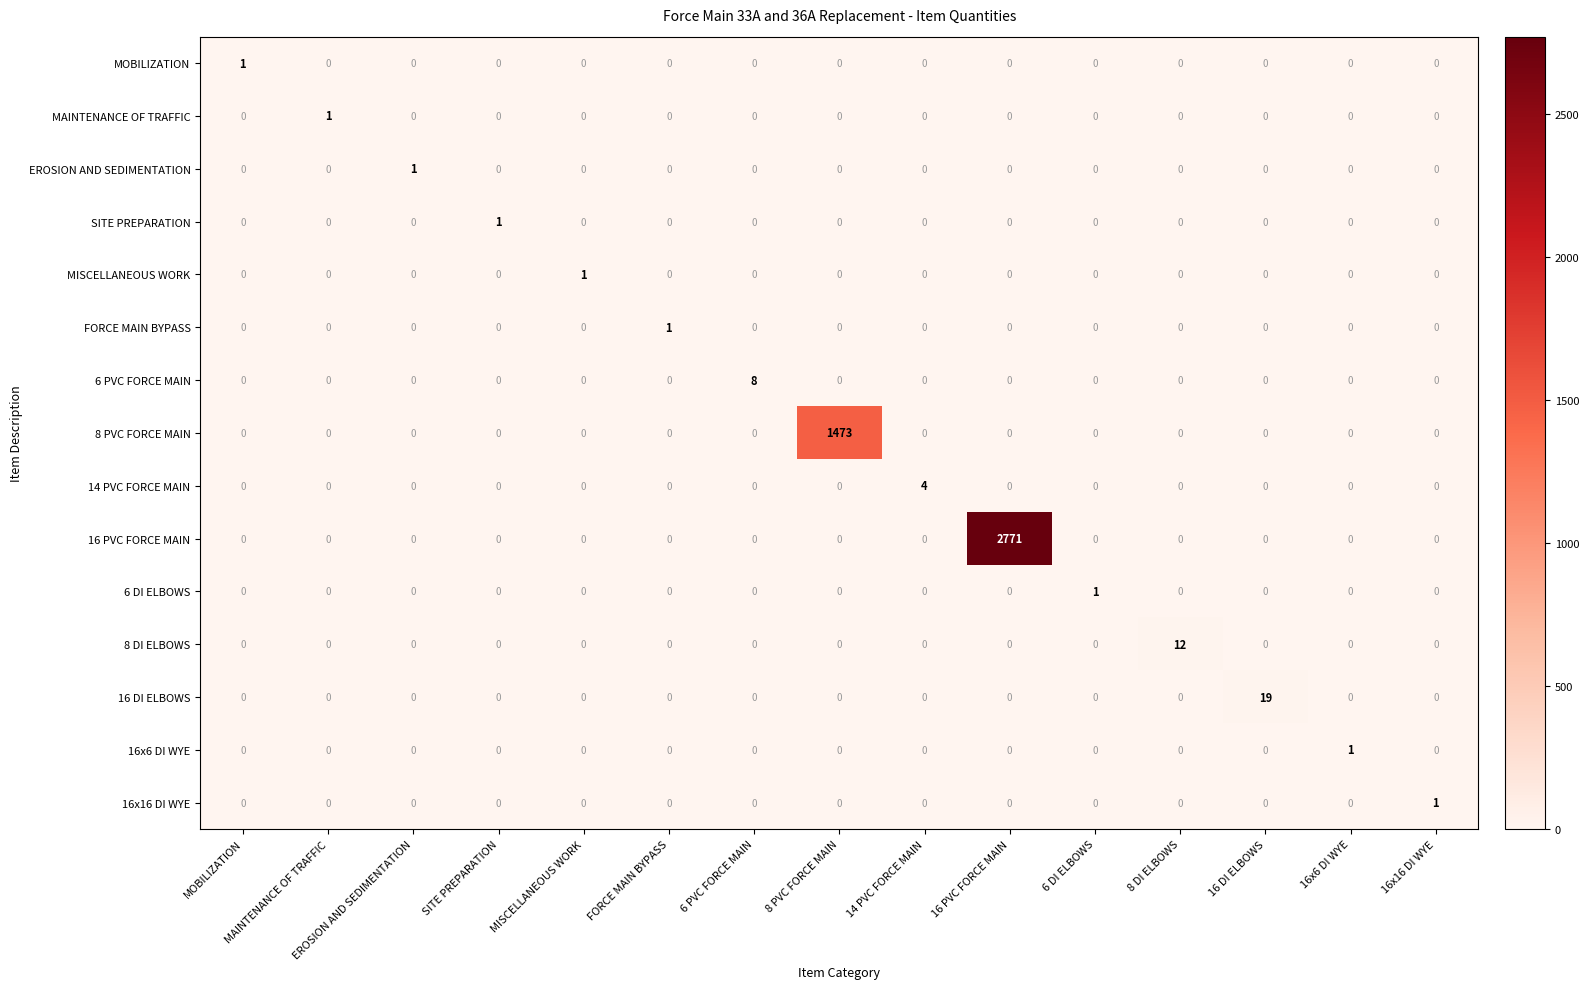

Count the 16x16 DI WYE values in the range 0 to 1.

15